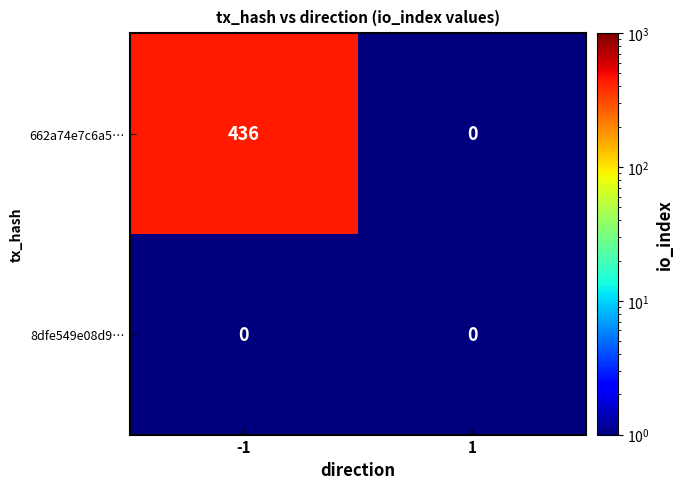

Reading left to right, transcribe all the data shown in this chart.

662a74e7c6a5…: 436	0
8dfe549e08d9…: 0	0